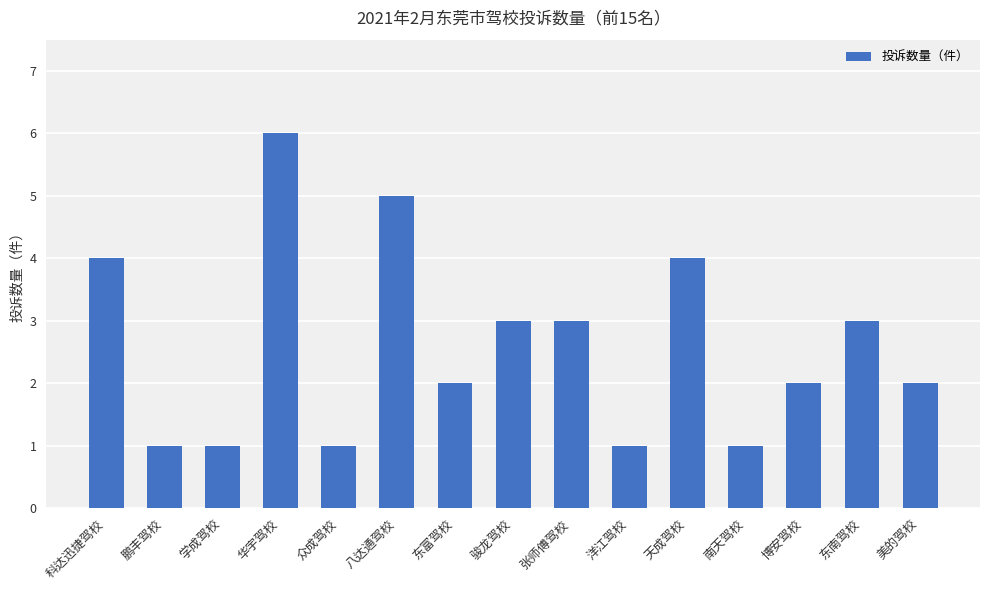

What is the average value?

3